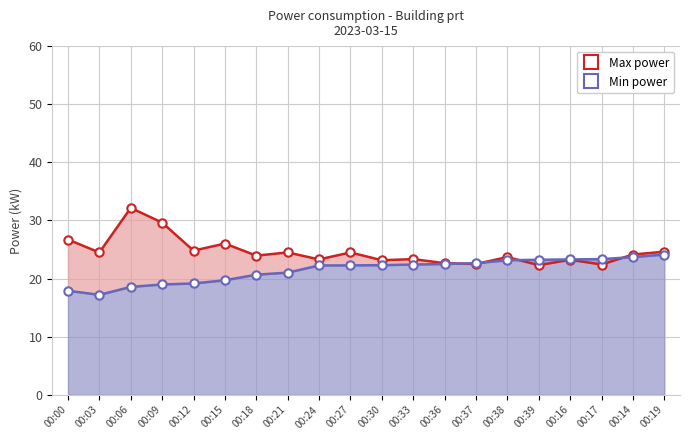

What is the difference between the maximum and second lowest values in the Max power series?

9.7